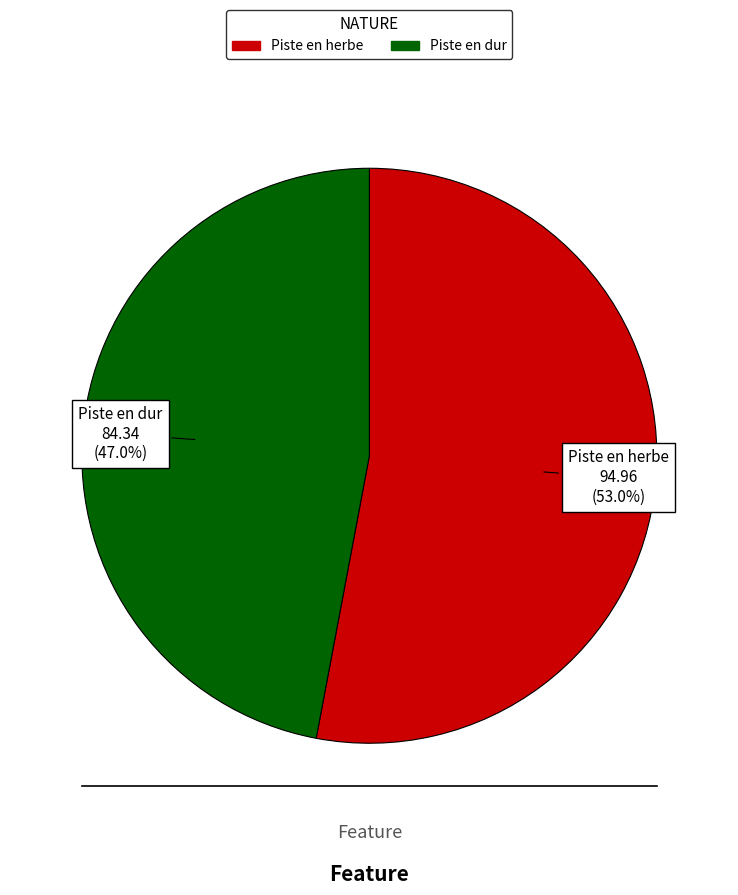

To the nearest percent, what is the combined percentage of Piste en herbe and Piste en dur?

100%